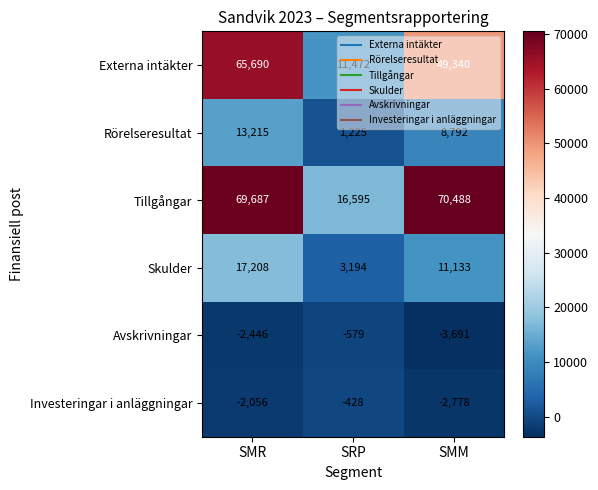

Which category has the lowest value across all series?

SMM